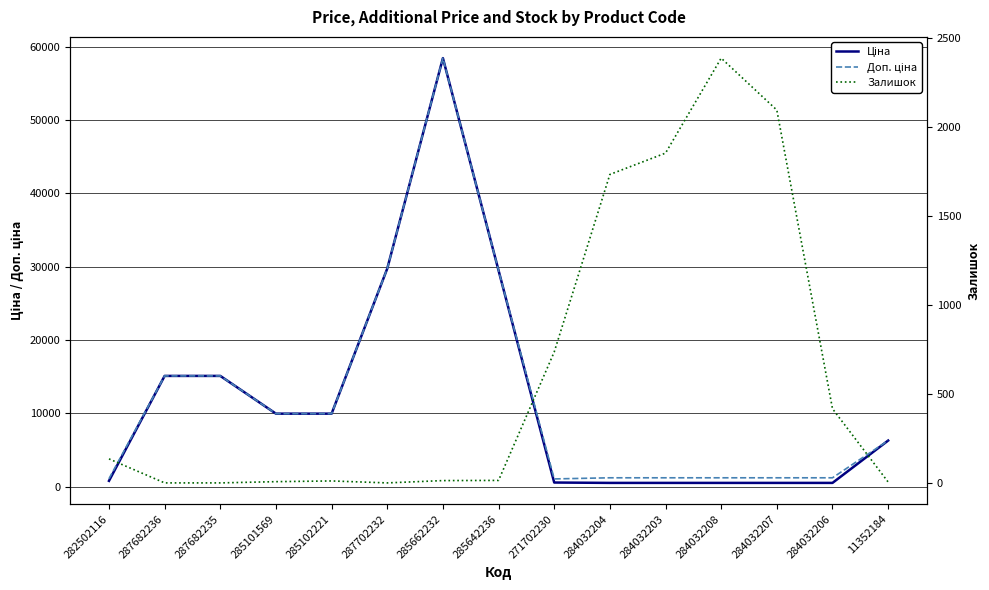

What is the maximum value shown in the chart?

58426.5